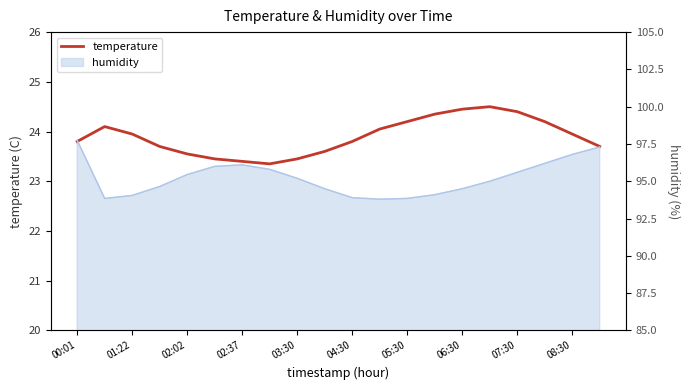

Does the chart display data point markers on the line(s)?

No